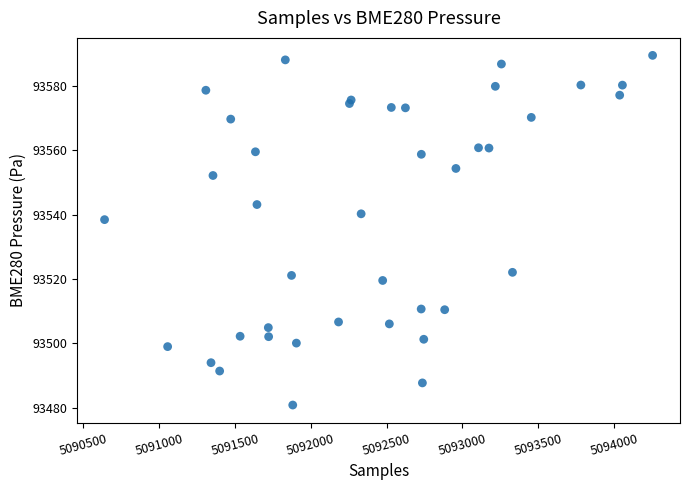

What Y value in the scatter plot is closest to 93535?

93538.5